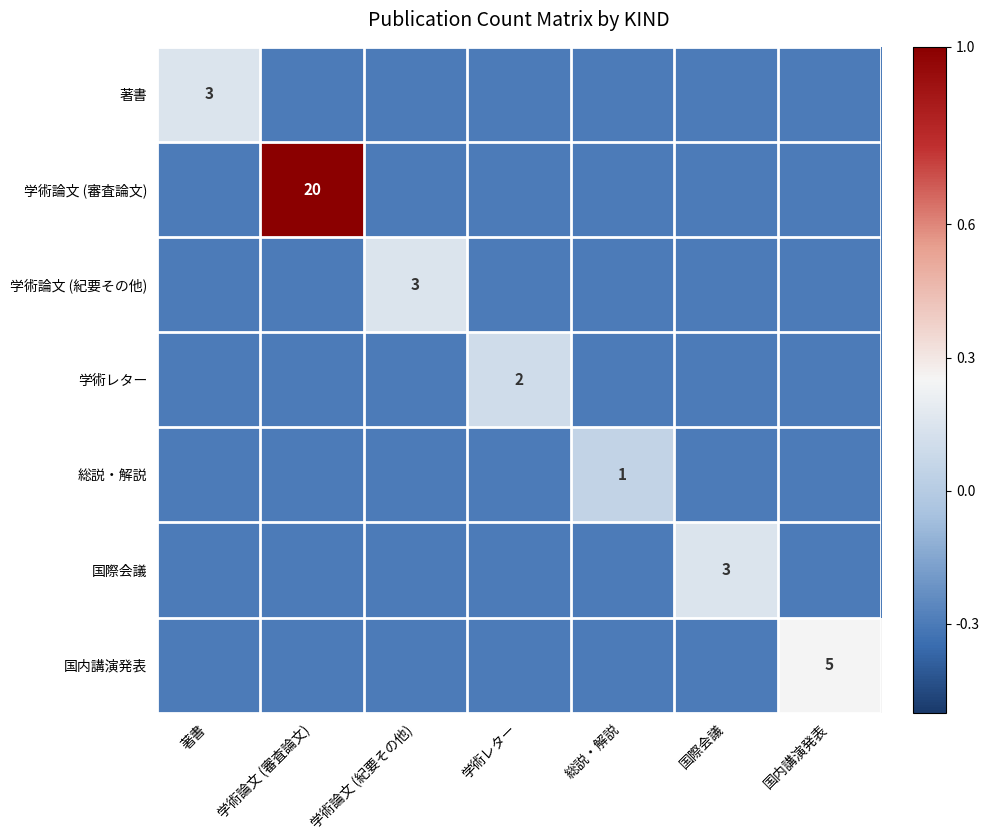

Is it true that 学術論文 (紀要その他) equals 5.2 at 学術論文 (紀要その他)?

False